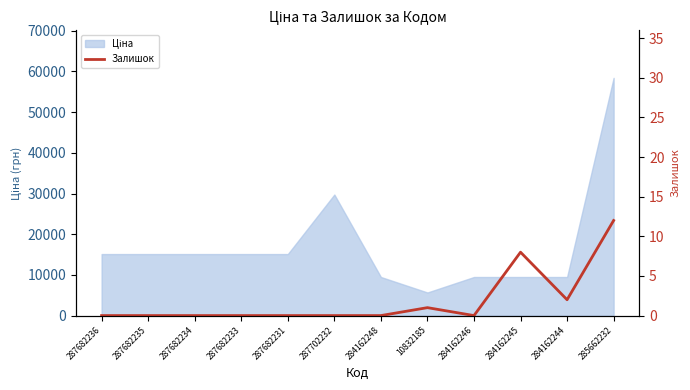

The value at 287682236 is 0. True or false?

True